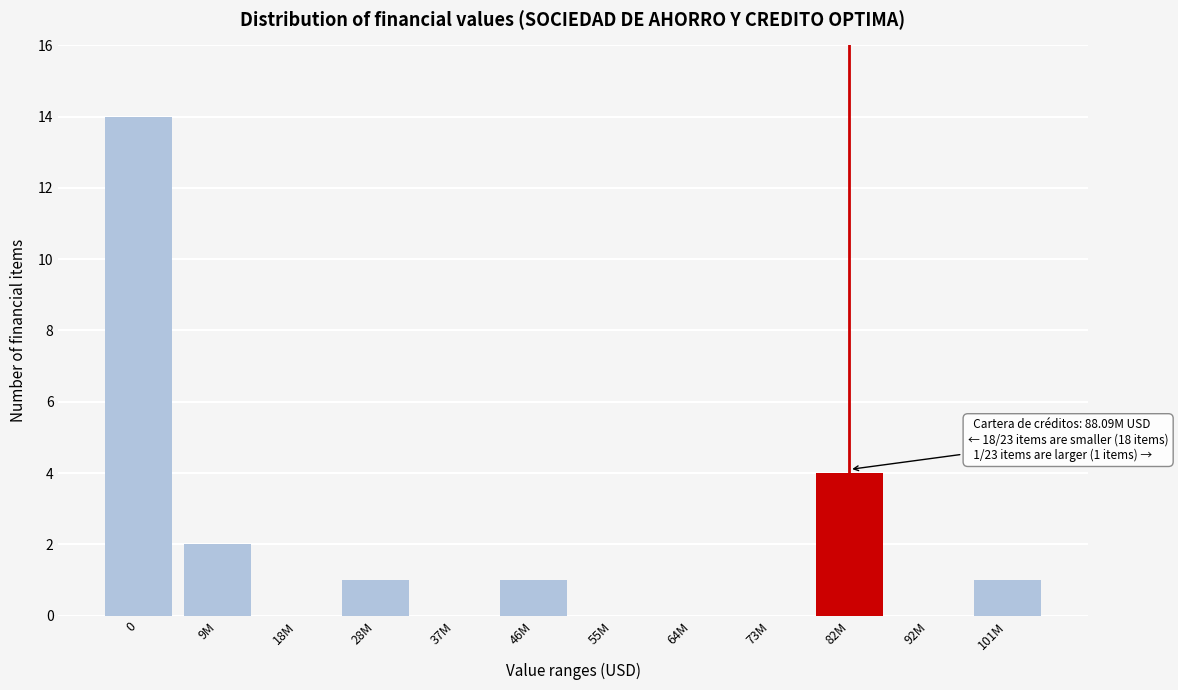

Reading left to right, list all the values displayed in this chart.

0=14	9M=2	18M=0	28M=1	37M=0	46M=1	55M=0	64M=0	73M=0	82M=4	92M=0	101M=1